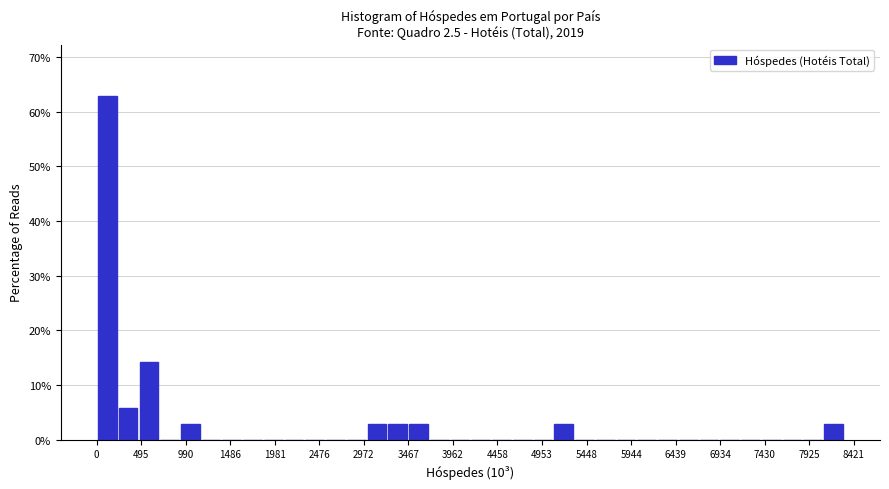

What is the height of the bar covering 3500 to 3700 on the x-axis? Neither the bar edges nor the heights are printed on the chart, so give them approximately, as read against the axes.

3